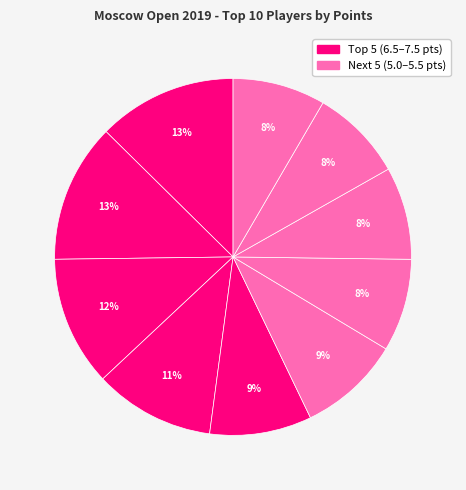

Which slice is the largest?

Fatalibekova Elena